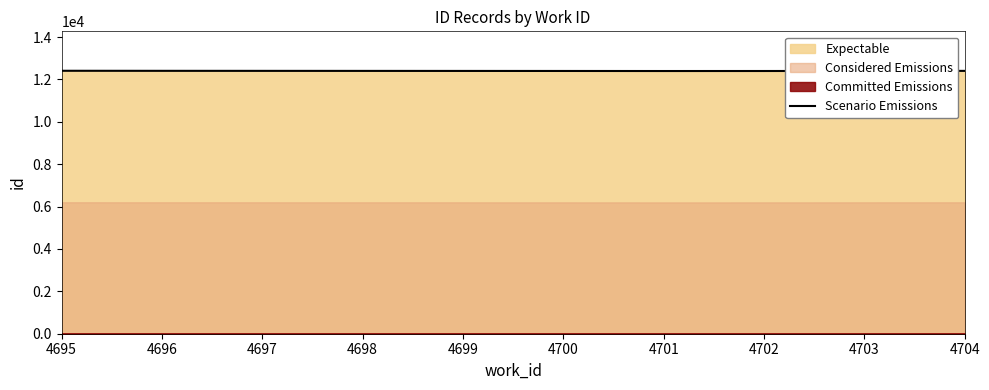

The Scenario Emissions series shows 6332.6 at 4702. True or false?

False